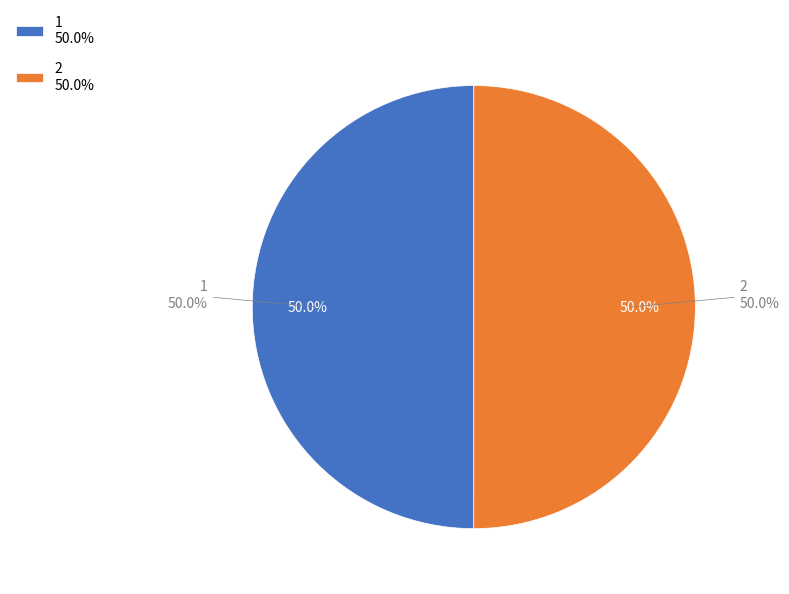

Does 1 represent more than half of the total?

No